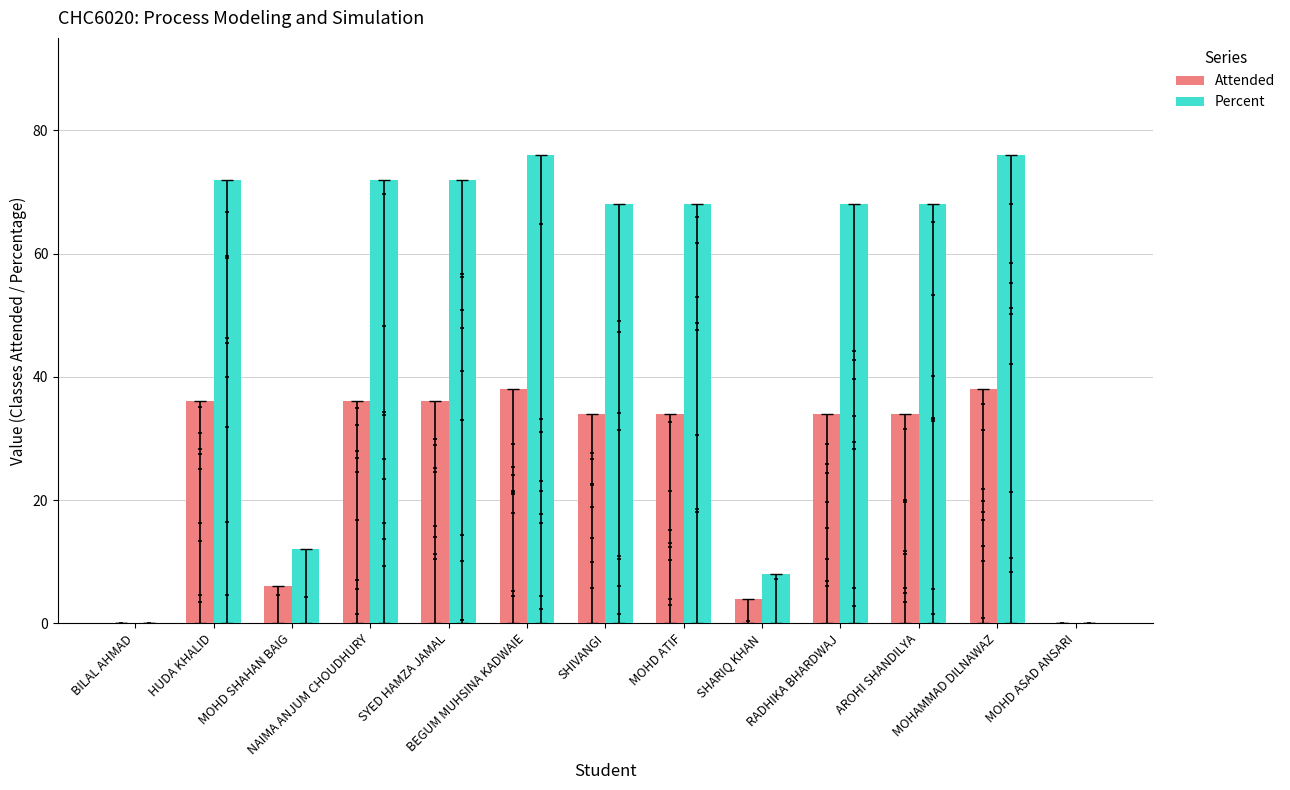

At which category is the sum across all series the highest?

BEGUM MUHSINA KADWAIE